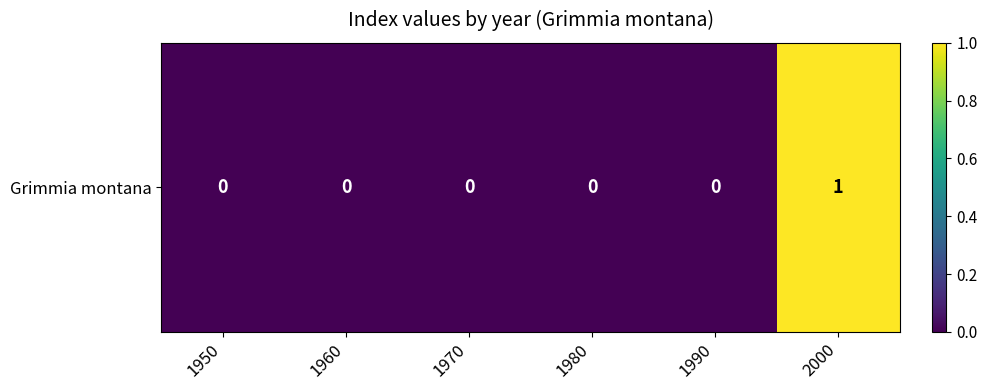

Rank the categories by value from highest to lowest.

2000, 1950, 1960, 1970, 1980, 1990